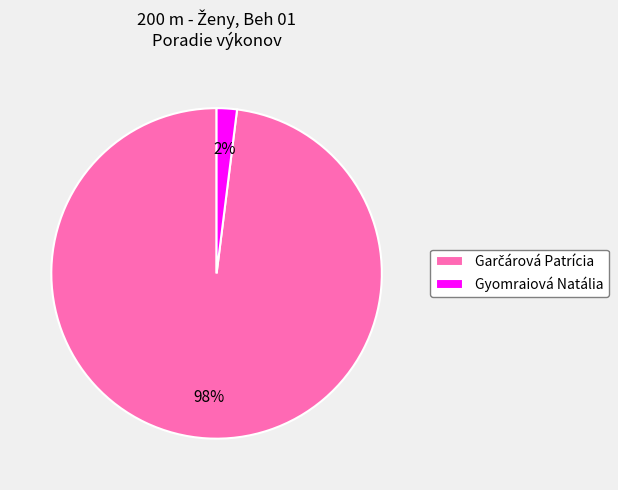

To the nearest percent, what is the average slice percentage?

50%